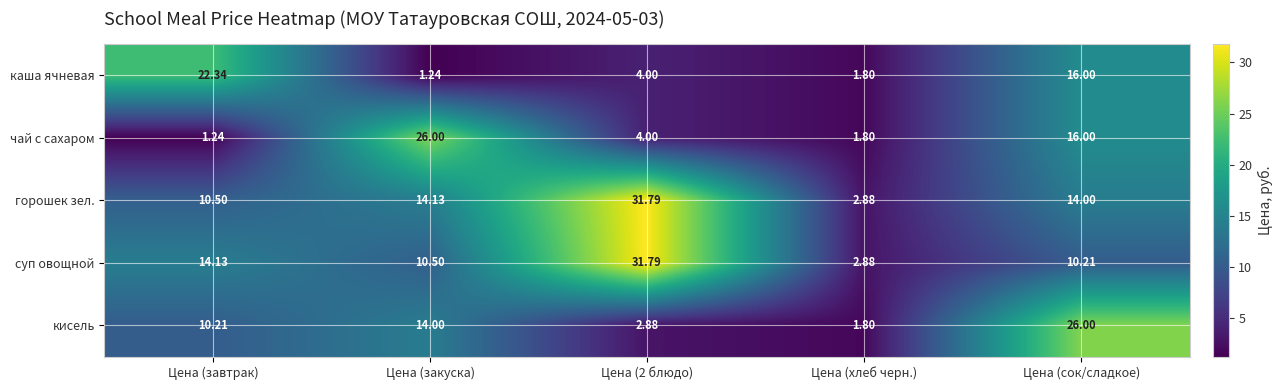

Between Цена (завтрак) and Цена (хлеб черн.), which series saw the biggest shift?

каша ячневая